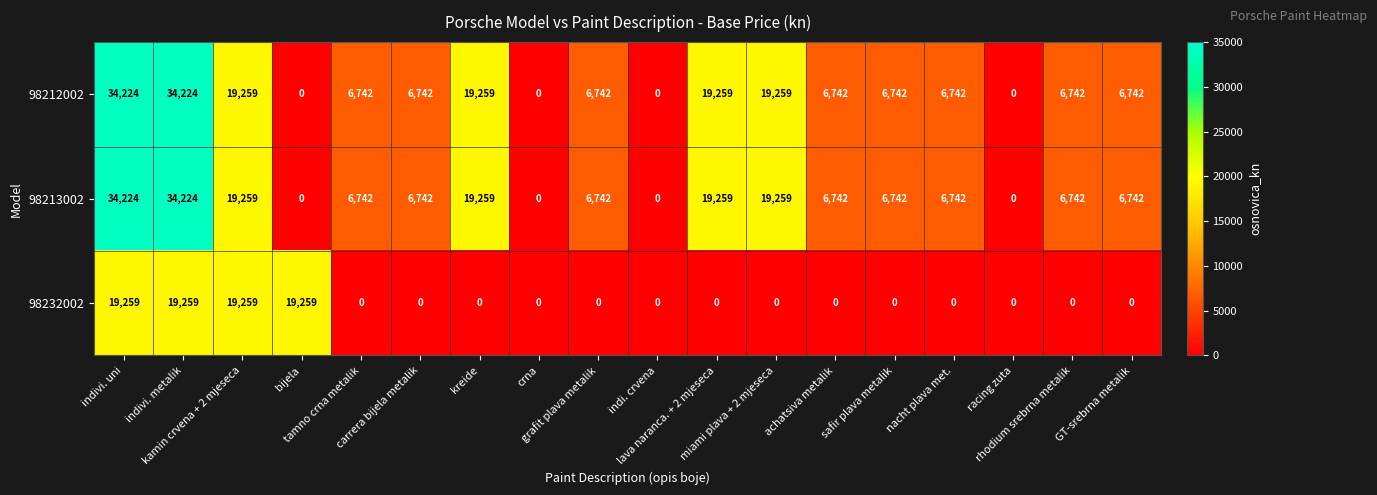

What is the sum of all 98213002 values?

199420